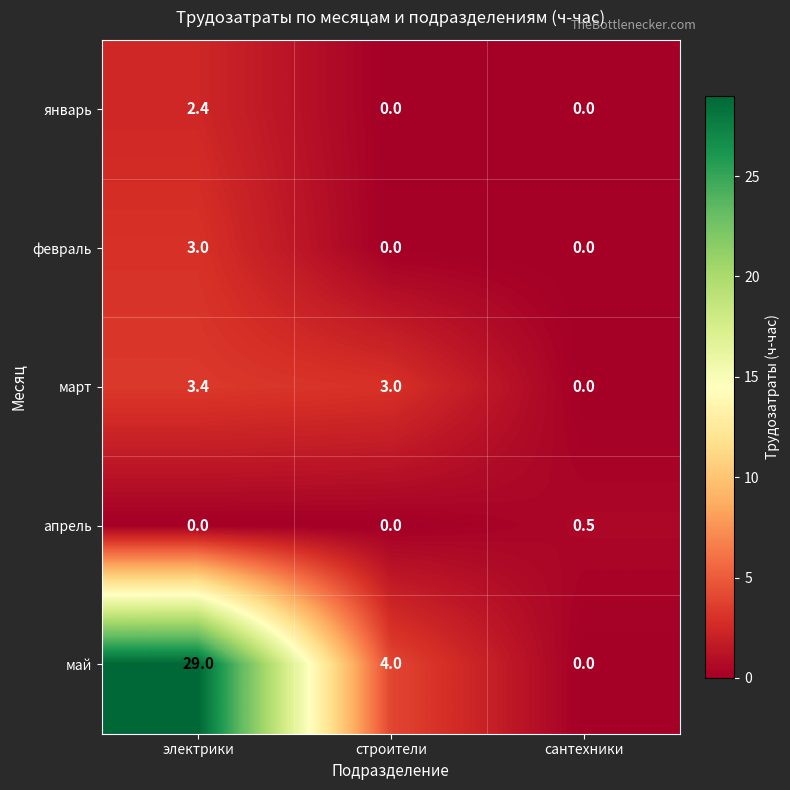

Which series has the largest range (max minus min)?

май